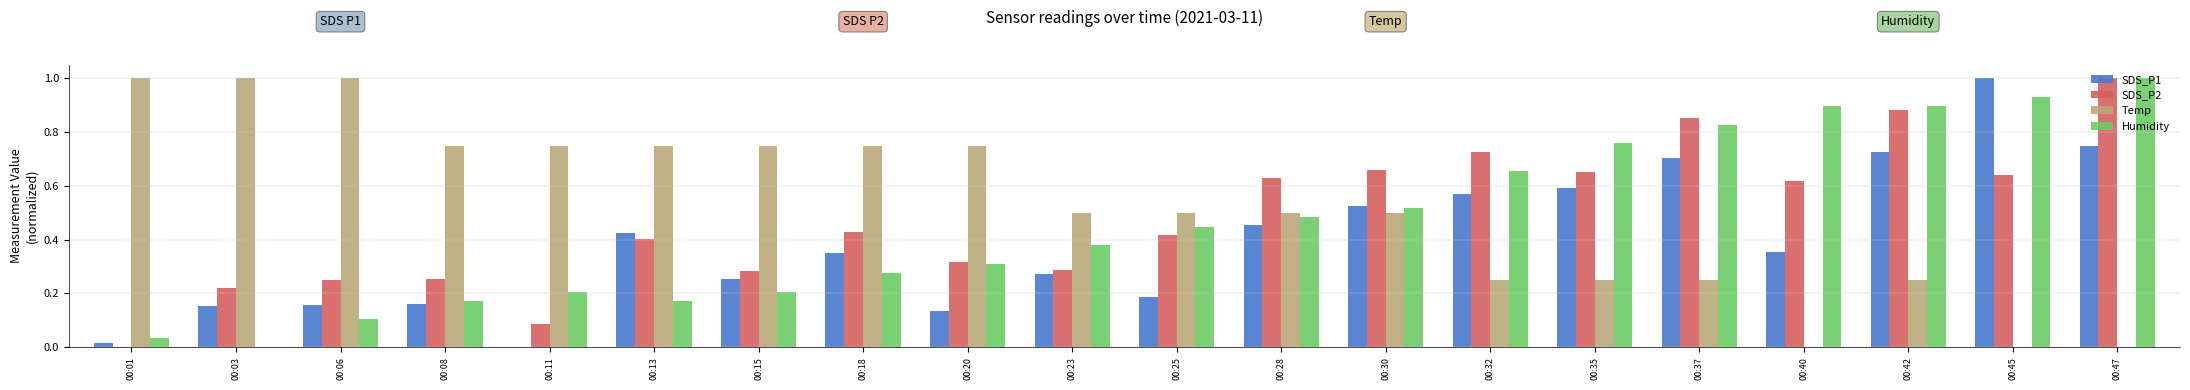

Does the chart contain stacked bars?

No